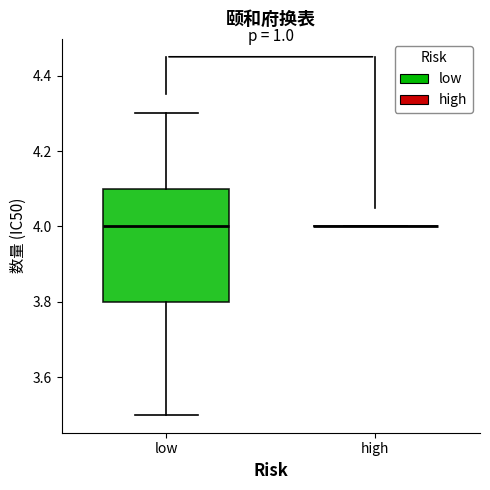

Where is the upper edge of the box for low on the y-axis? The values are not printed on the chart, so give them approximately, as read against the axis.

4.1